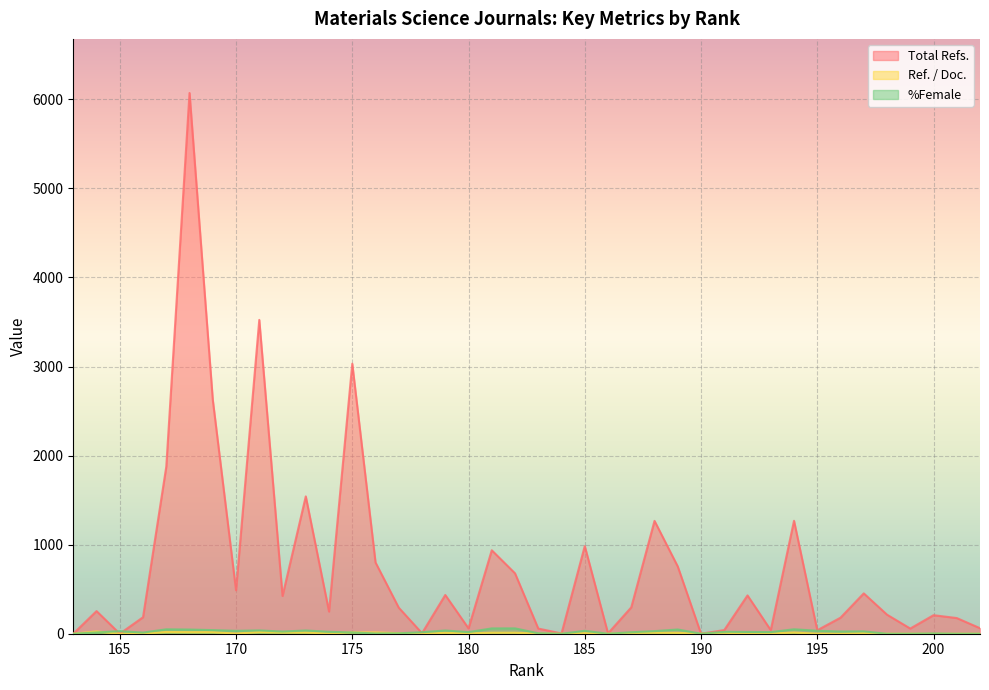

What is the difference between the second highest and second lowest values in the Ref. / Doc. series?

19.1